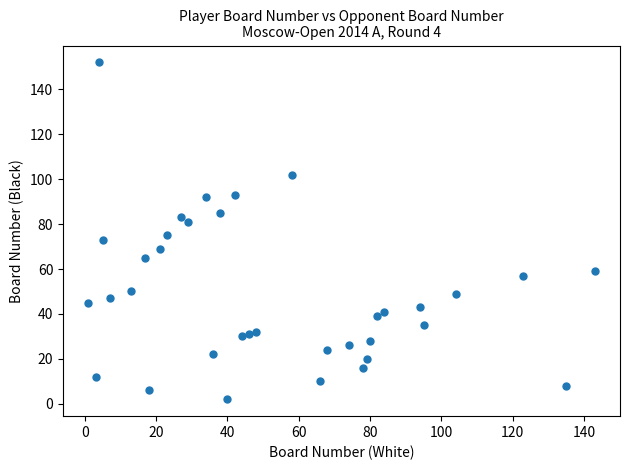

What is the range of X values (max minus min)?

142